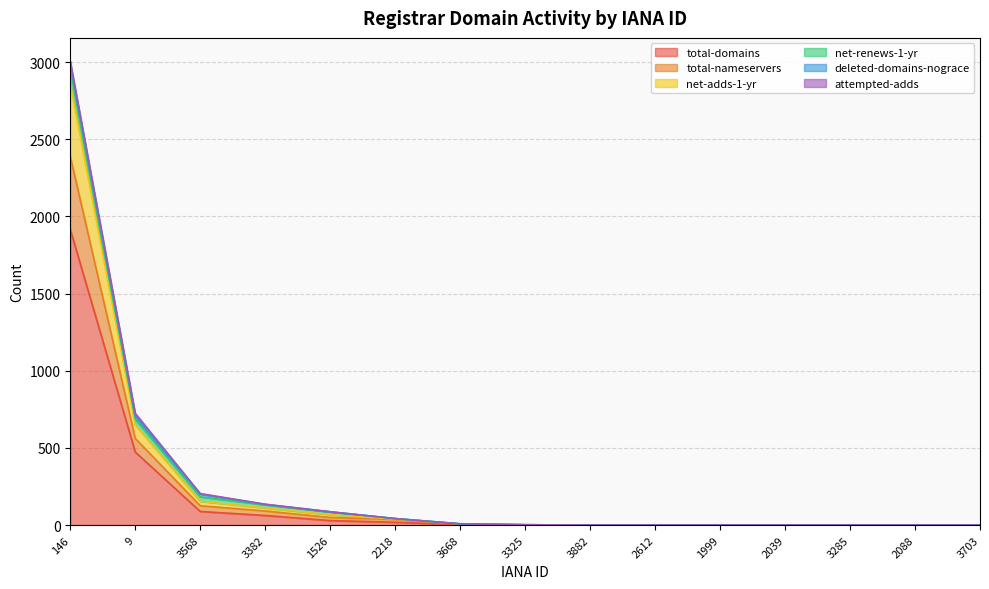

Is the value of net-adds-1-yr at 3382 greater than the value of total-domains at 1999?

Yes